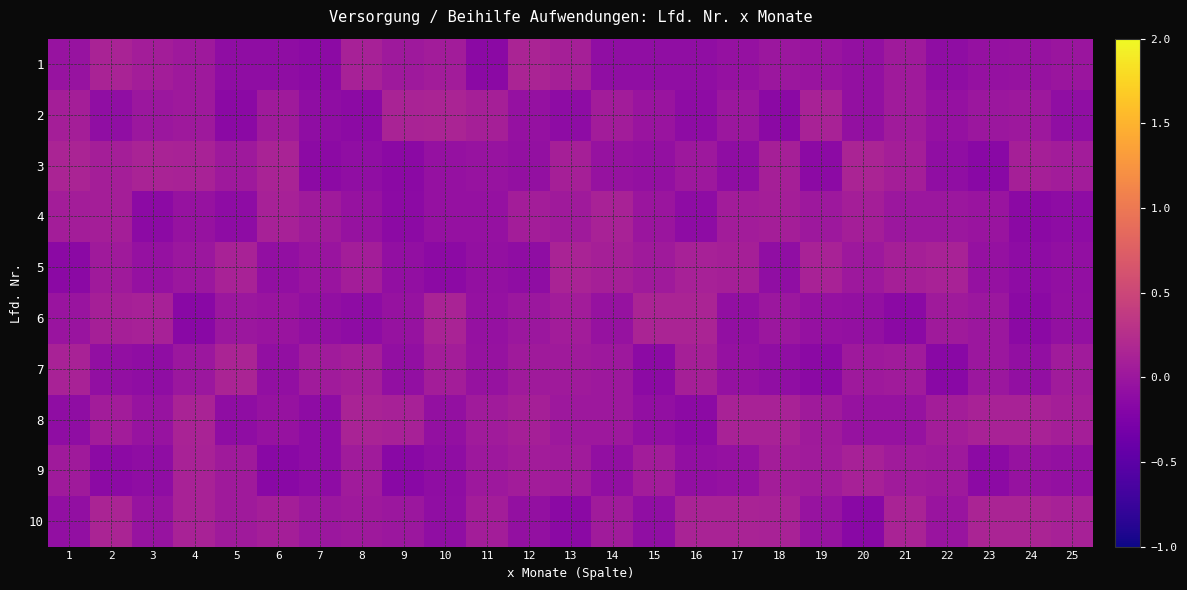

At which category is the sum across all series the highest?

4